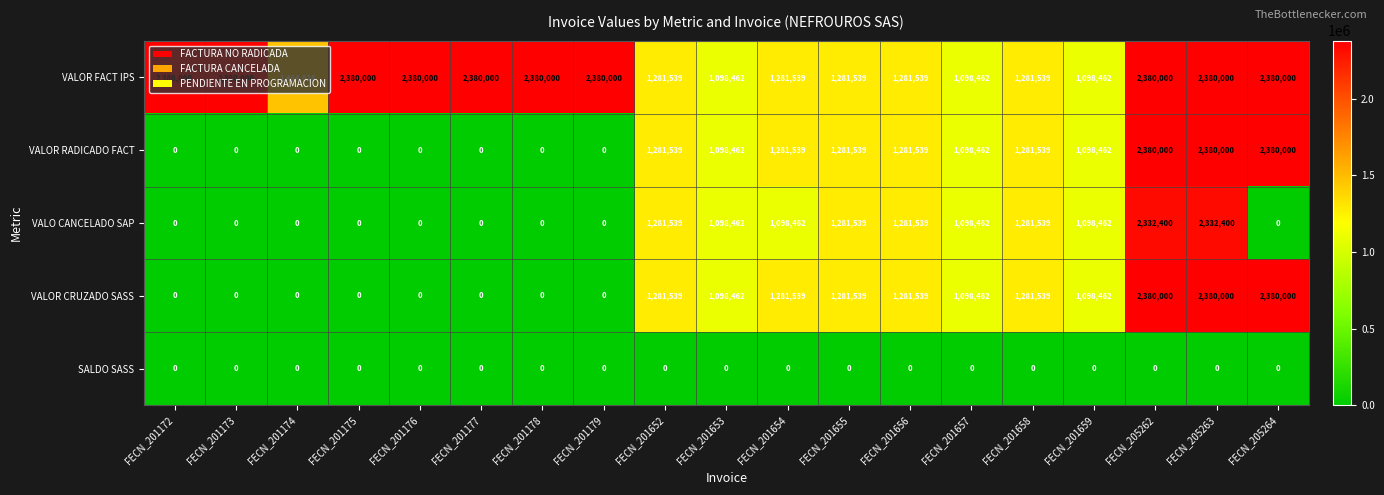

What is the difference between the VALOR RADICADO FACT values at FECN_201176 and FECN_205264?

2380000